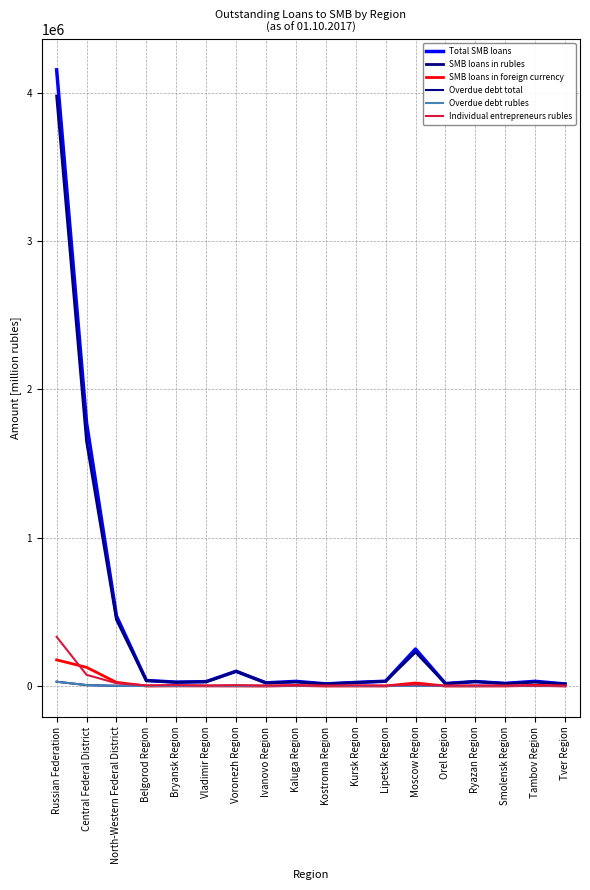

What is the difference between the highest and lowest values at Orel Region?

16649